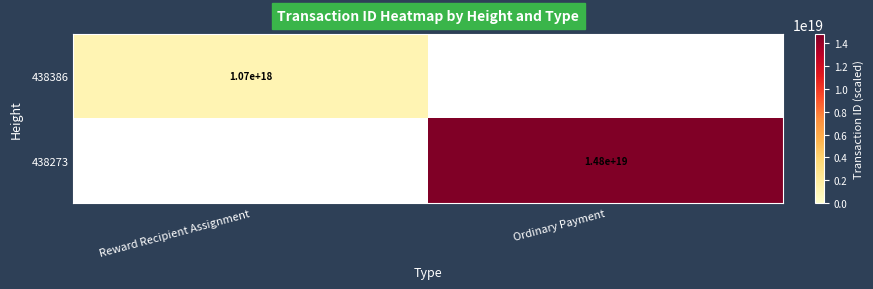

The value of 438386 at Reward Recipient Assignment is 546469462318886080. True or false?

False